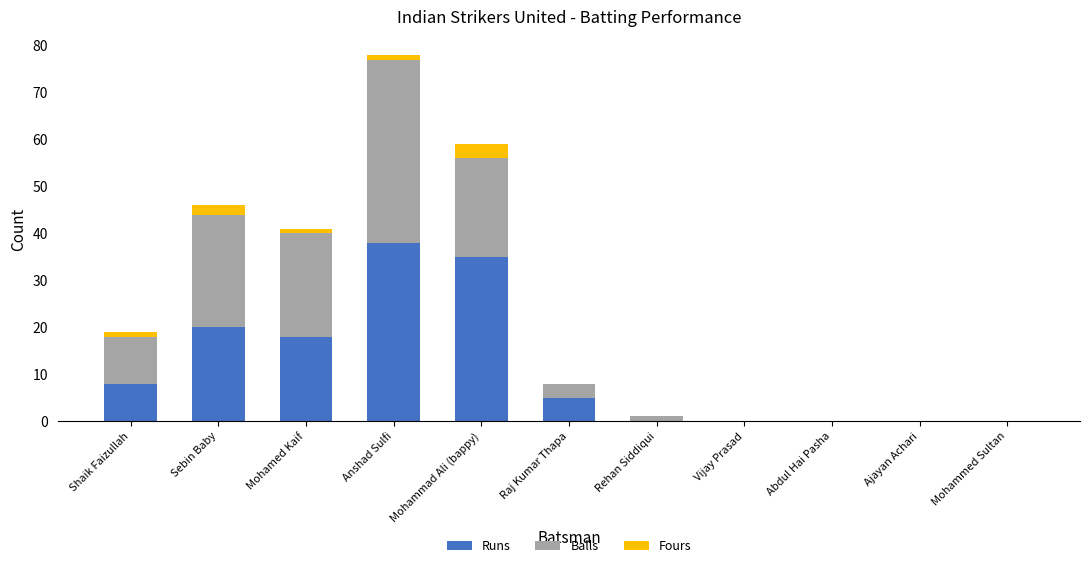

Does the chart contain stacked bars?

Yes